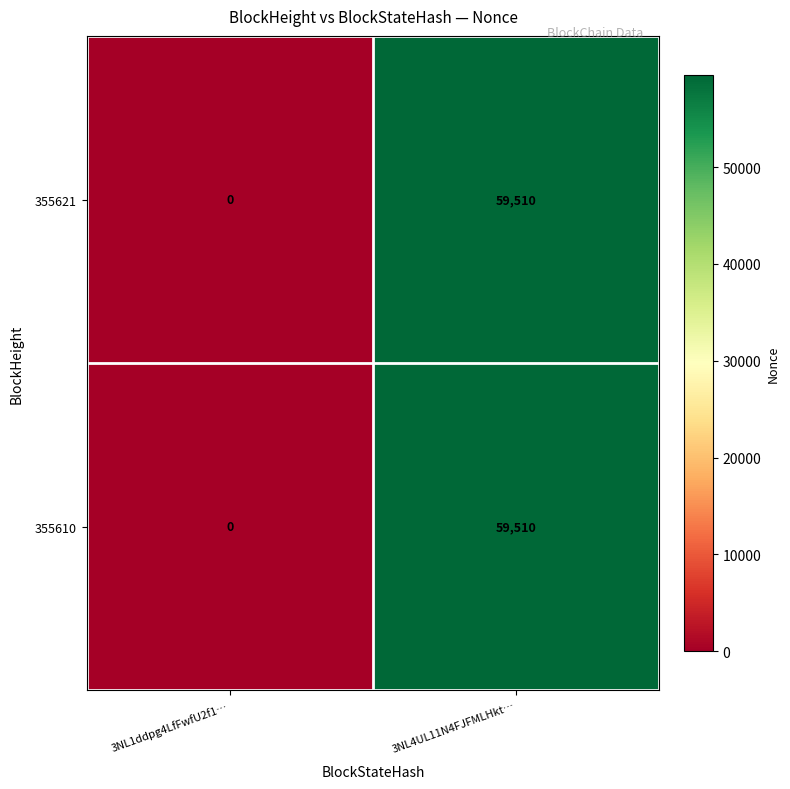

Read the 355621 value at 3NL4UL11N4FJFMLHkt…, to the nearest 10.

59510